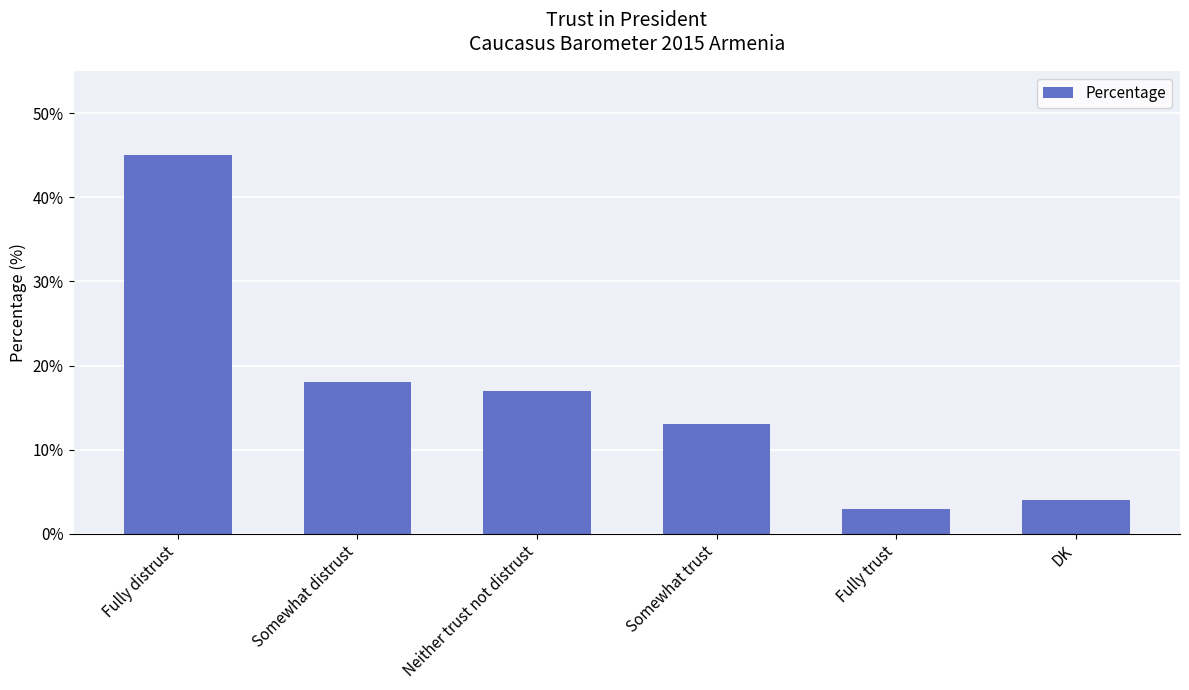

Reading left to right, transcribe all the data shown in this chart.

Fully distrust=45	Somewhat distrust=18	Neither trust not distrust=17	Somewhat trust=13	Fully trust=3	DK=4